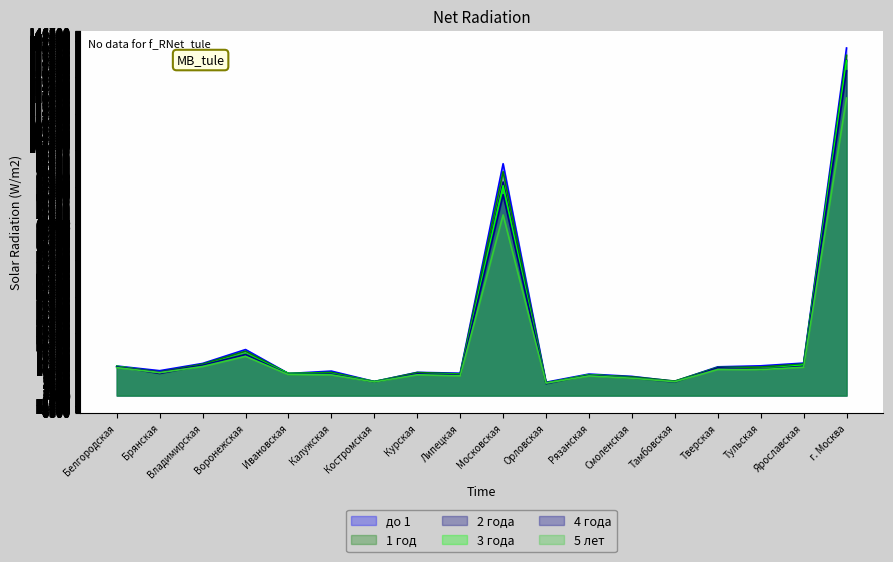

True or false: 4 года has a value of 8233 at Липецкая.

True